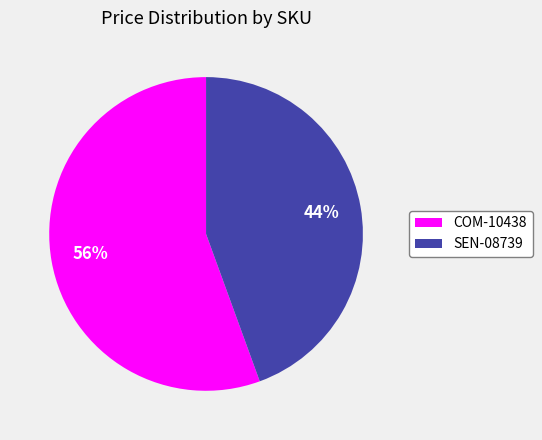

Which category has the smallest portion of the pie?

SEN-08739